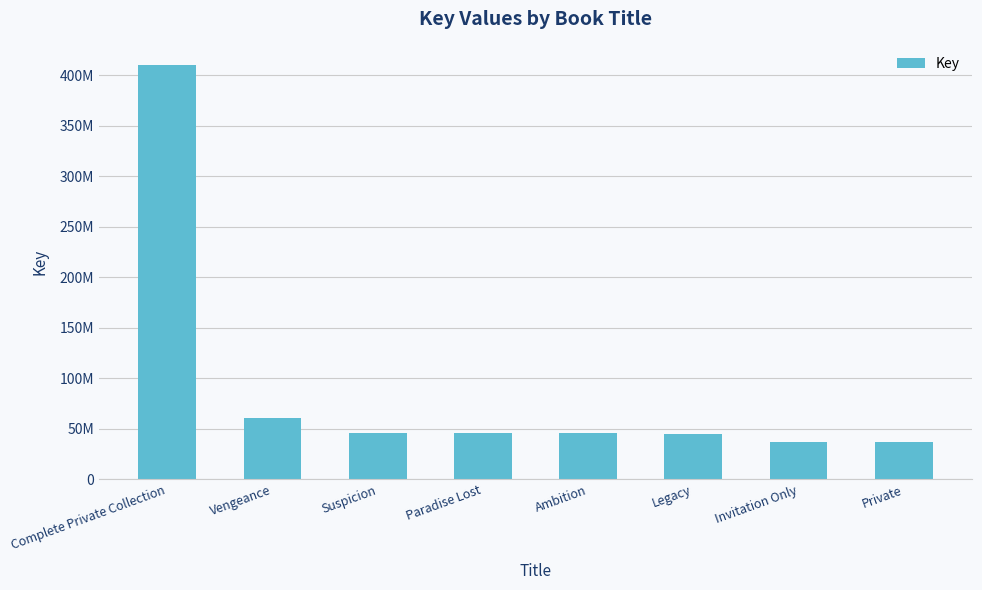

Is it true that the value at Paradise Lost is 46088106?

True